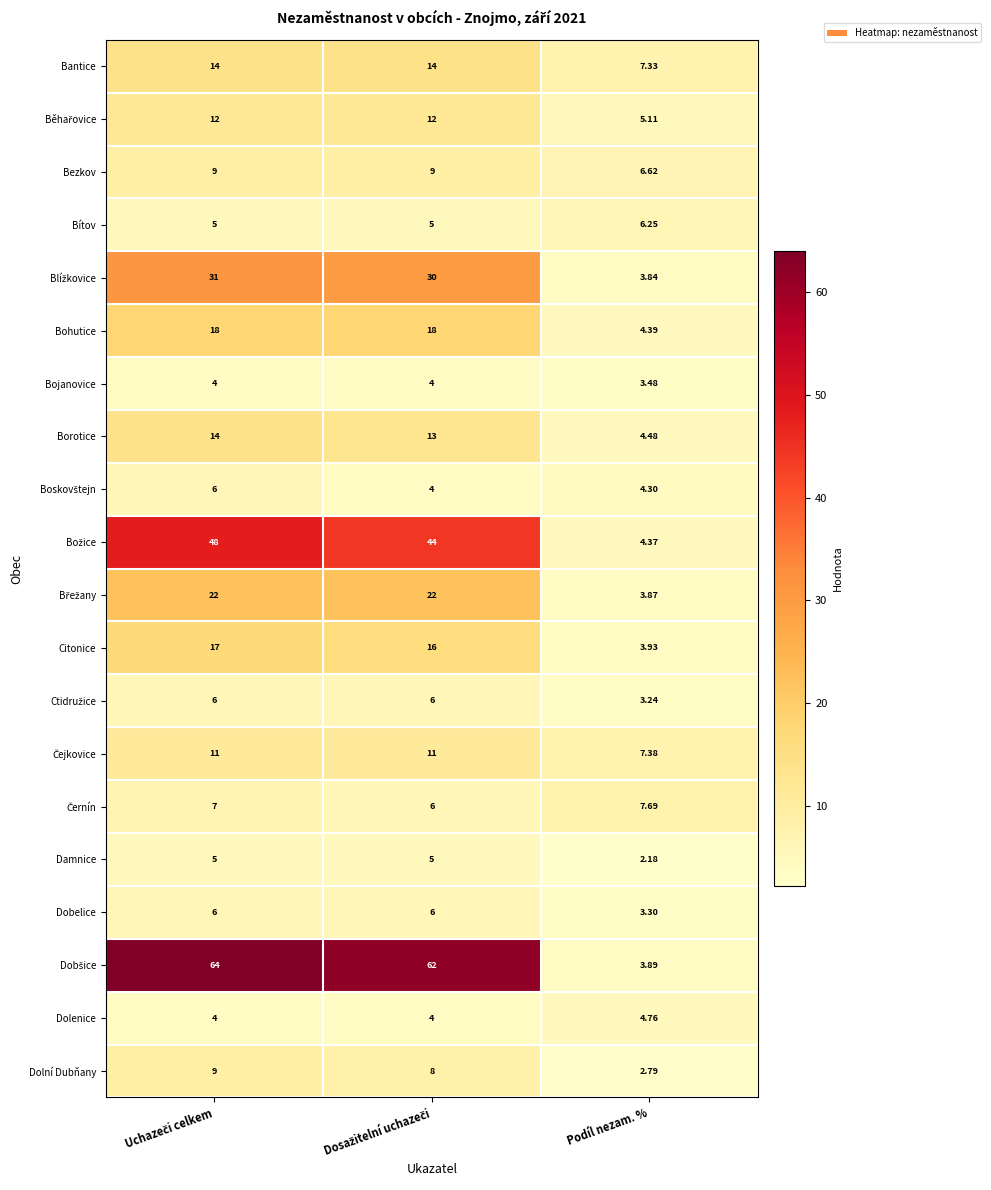

How many categories are shown in the chart?

3